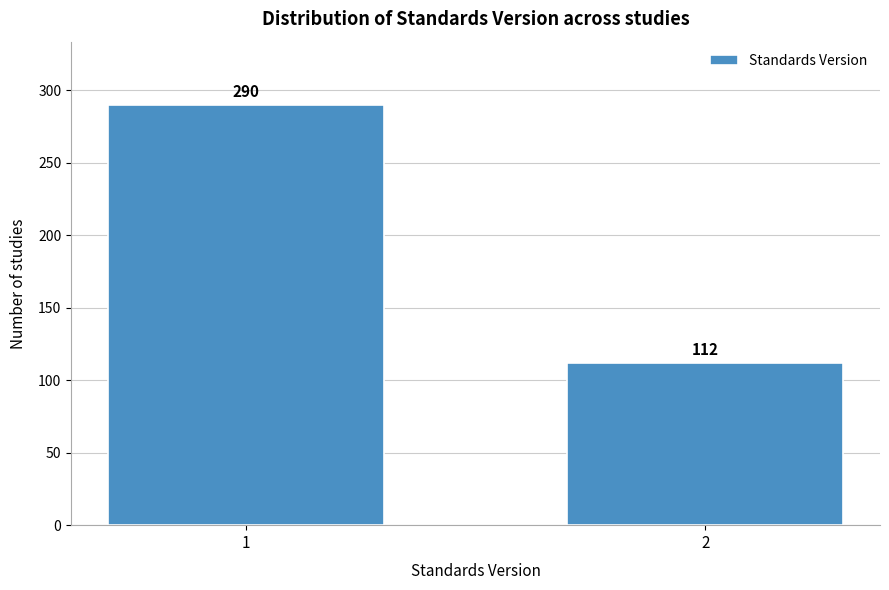

Reading left to right, extract all data points from this chart.

290	112